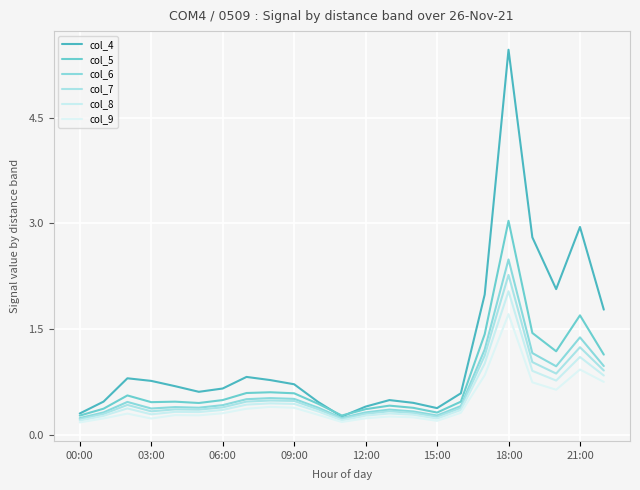

How many lines are shown in the chart?

6